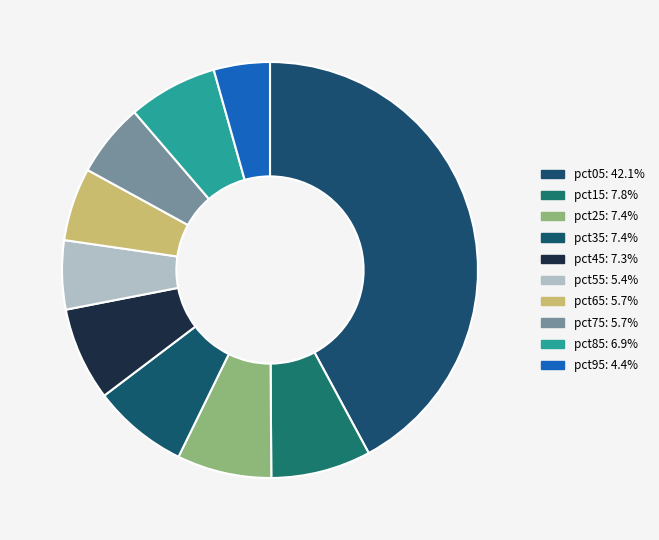

Count the number of slices in the pie.

10